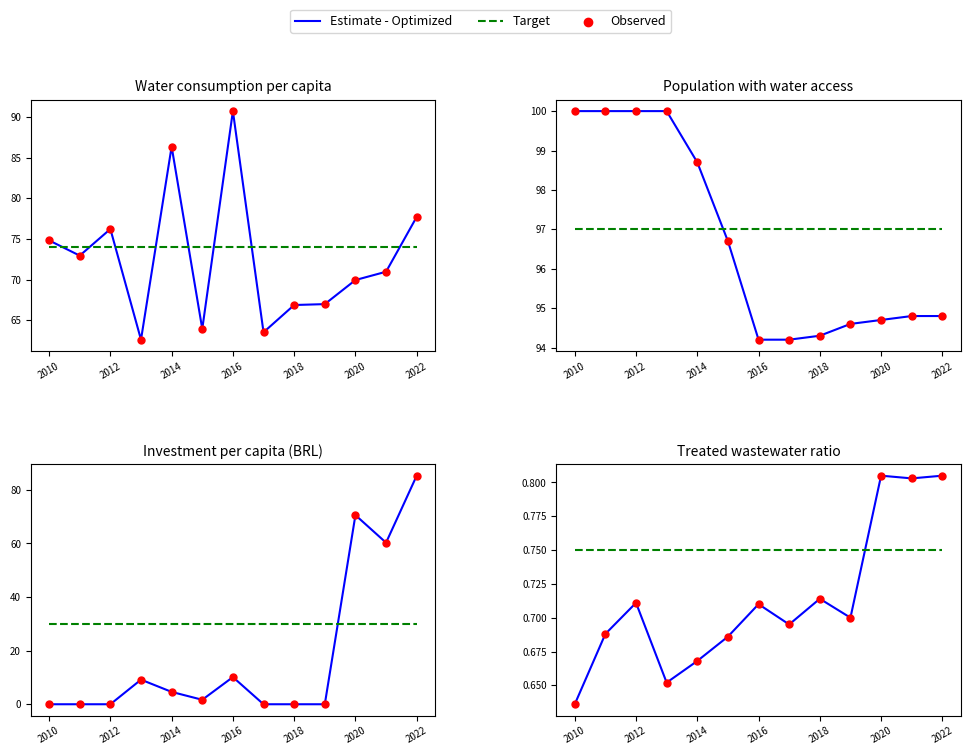

Which series reaches the minimum Y coordinate?

Estimate - Optimized